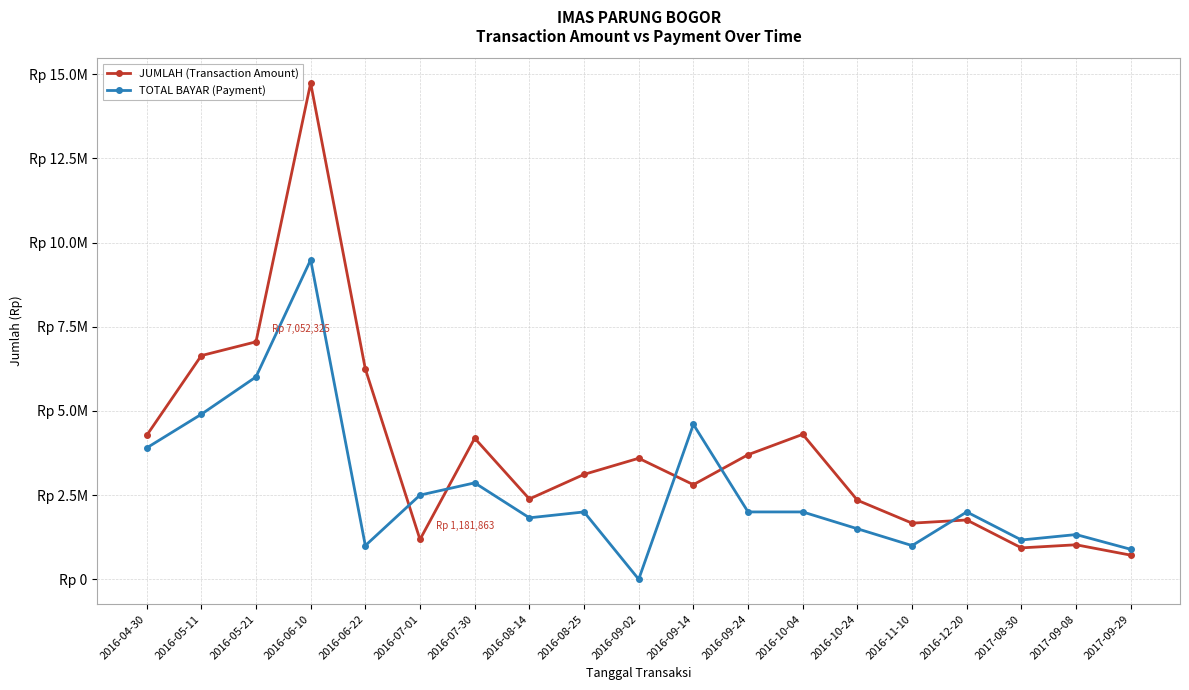

How many times do JUMLAH (Transaction Amount) and TOTAL BAYAR (Payment) cross each other?

5